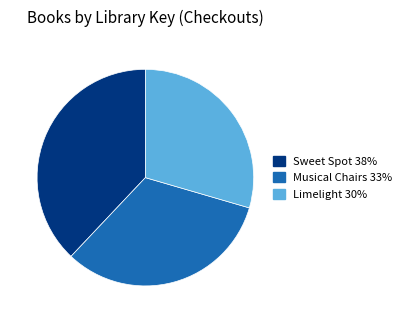

What is the largest slice in the pie chart?

Sweet Spot